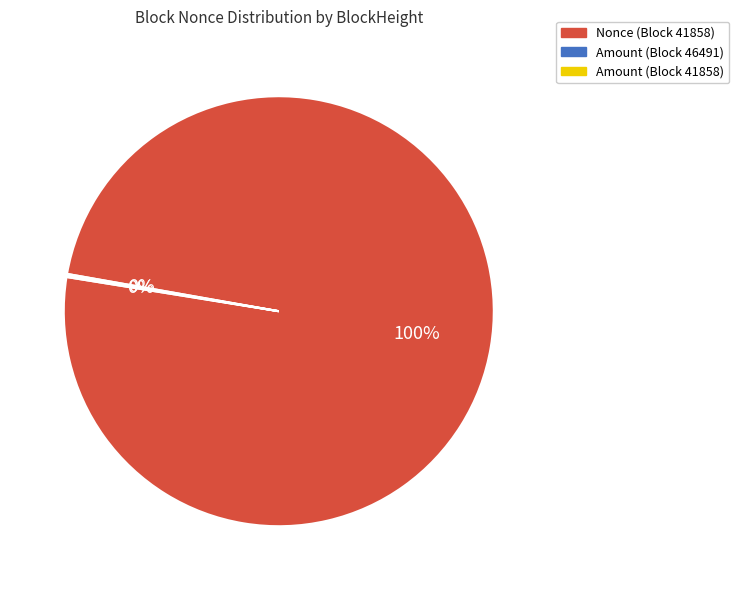

The Nonce (Block 41858) slice represents 100% of the pie. True or false?

True